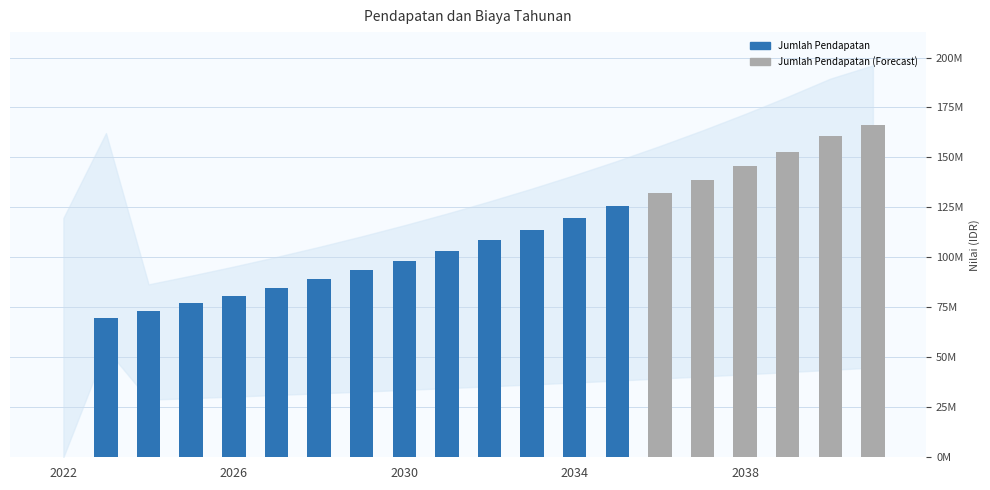

What is the average value of the Jumlah Pendapatan series?

106697669.4